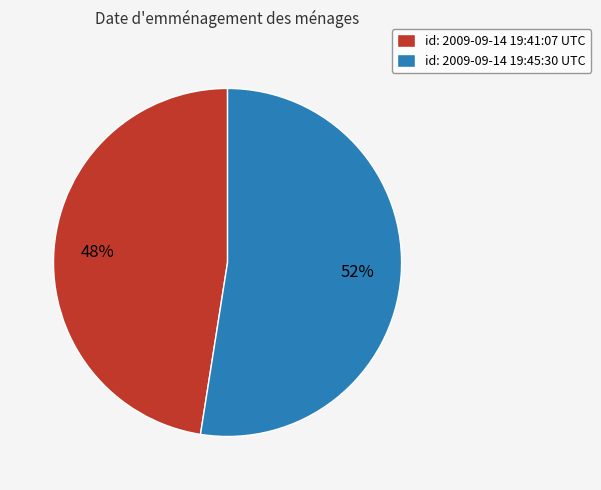

What is the ratio of the value at id: 2009-09-14 19:41:07 UTC to the value at id: 2009-09-14 19:45:30 UTC?

0.9